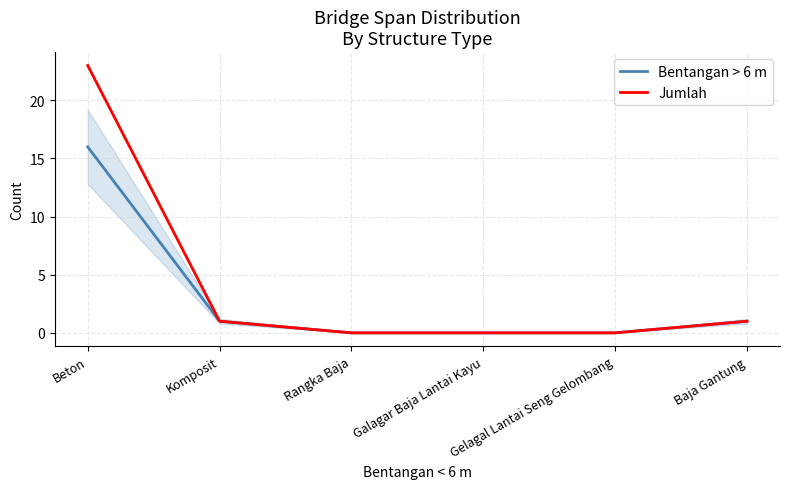

Reading right to left, what are all the values shown in this chart?

Bentangan > 6 m: 1	0	0	0	1	16
Jumlah: 1	0	0	0	1	23